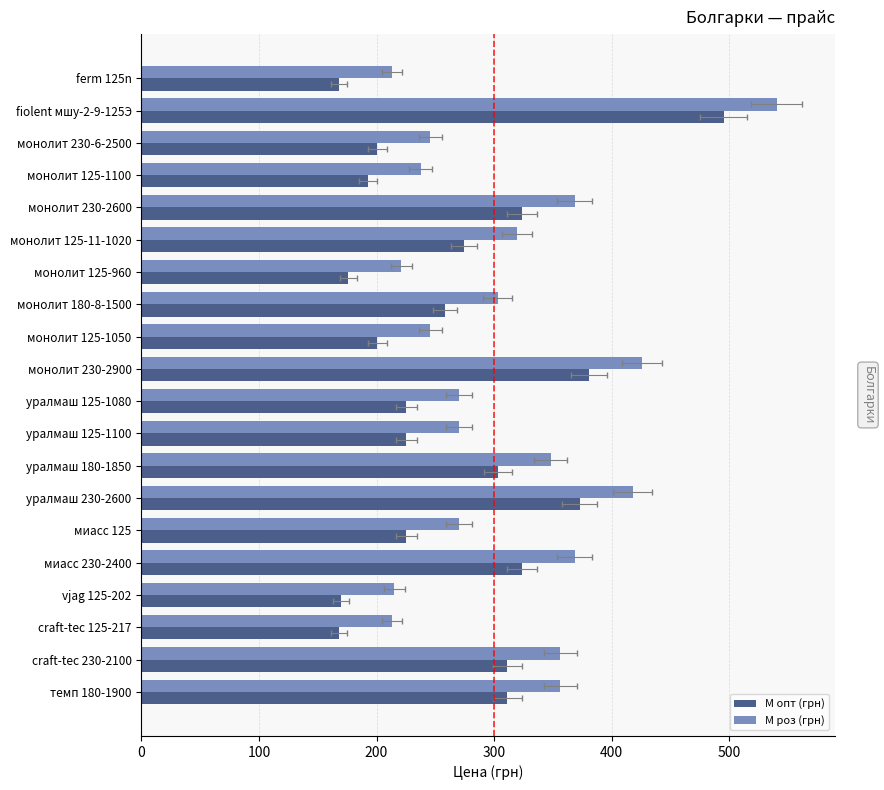

The value of М опт (грн) at fiolent мшу-2-9-125Э is 178.1. True or false?

False